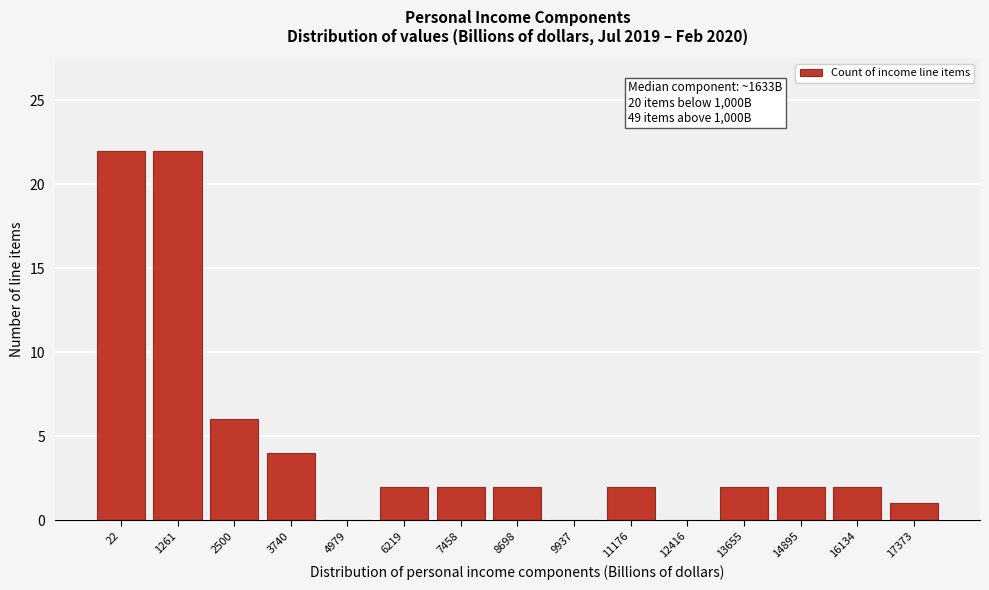

Reading right to left, transcribe all the data shown in this chart.

17373=1	16134=2	14895=2	13655=2	12416=0	11176=2	9937=0	8698=2	7458=2	6219=2	4979=0	3740=4	2500=6	1261=22	22=22